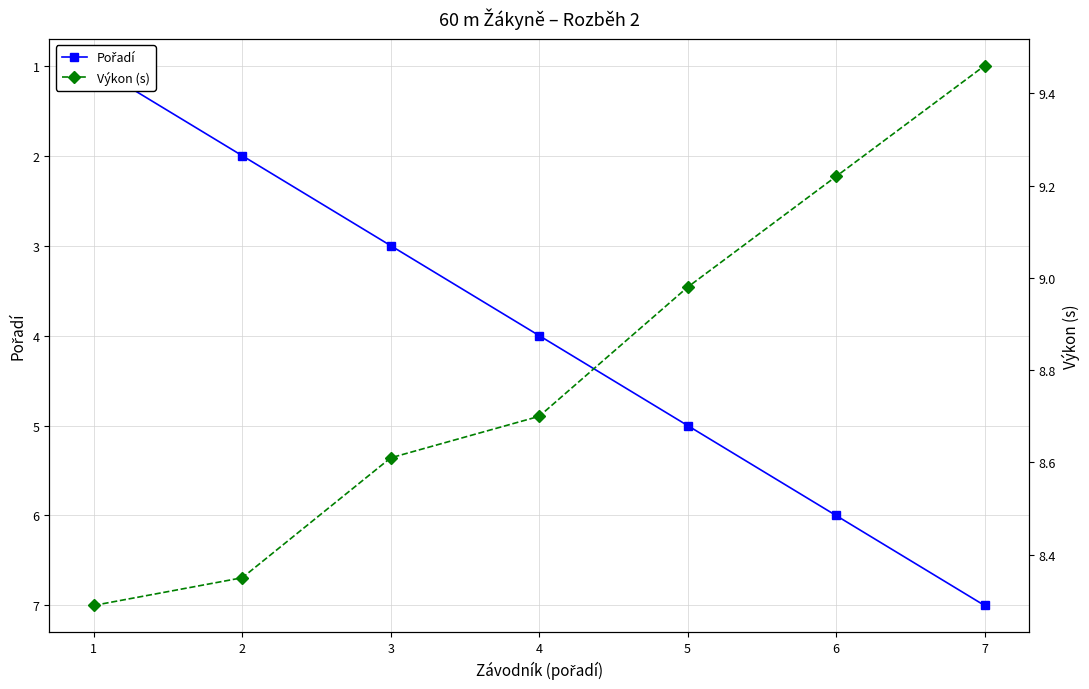

What is the difference between the Výkon (s) values at 5 and 6?

0.2